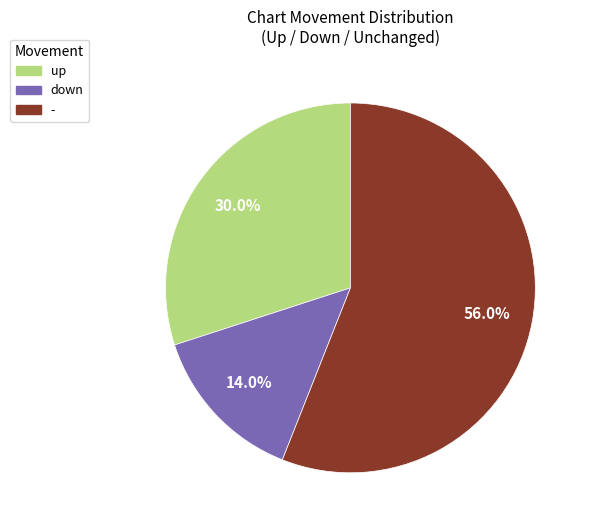

Between down and up, which is larger?

up